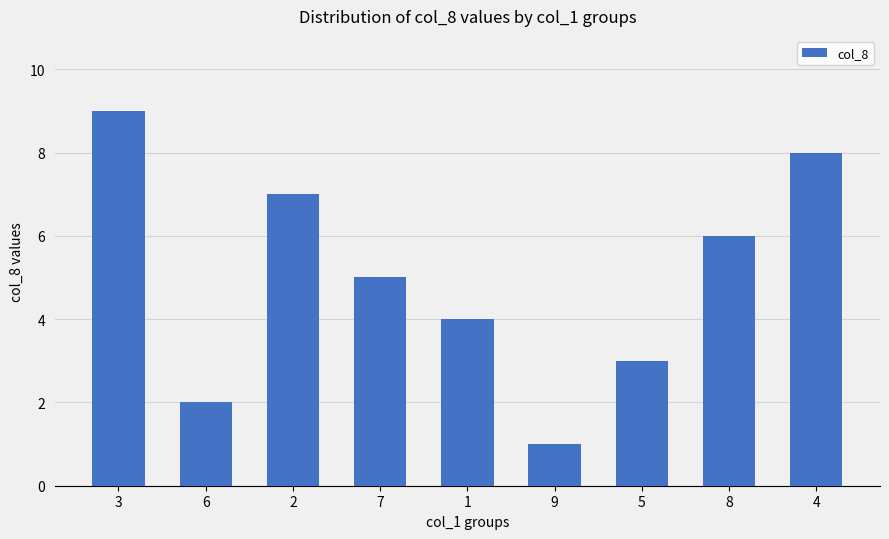

What is the difference between the values at 9 and 8?

5